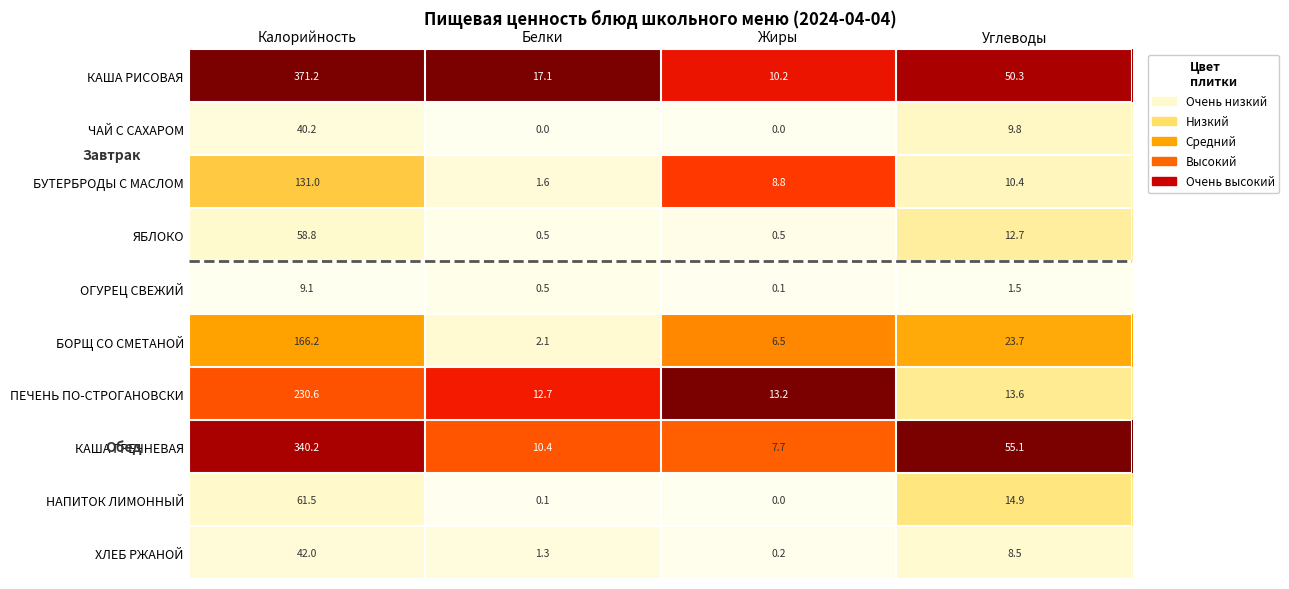

At how many categories does at least one series exceed 0?

4